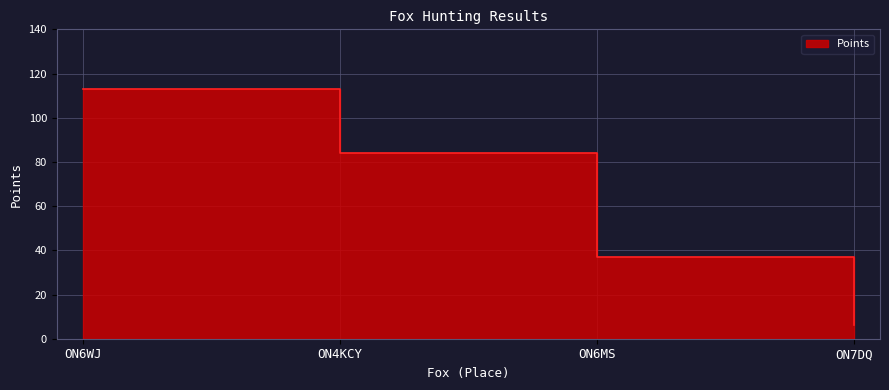

Count the values in the range 37 to 113.

3